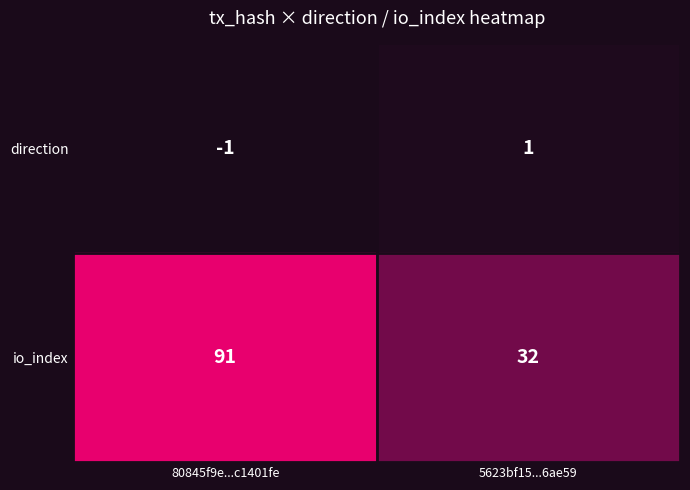

At which category is the sum across all series the highest?

80845f9e...c1401fe